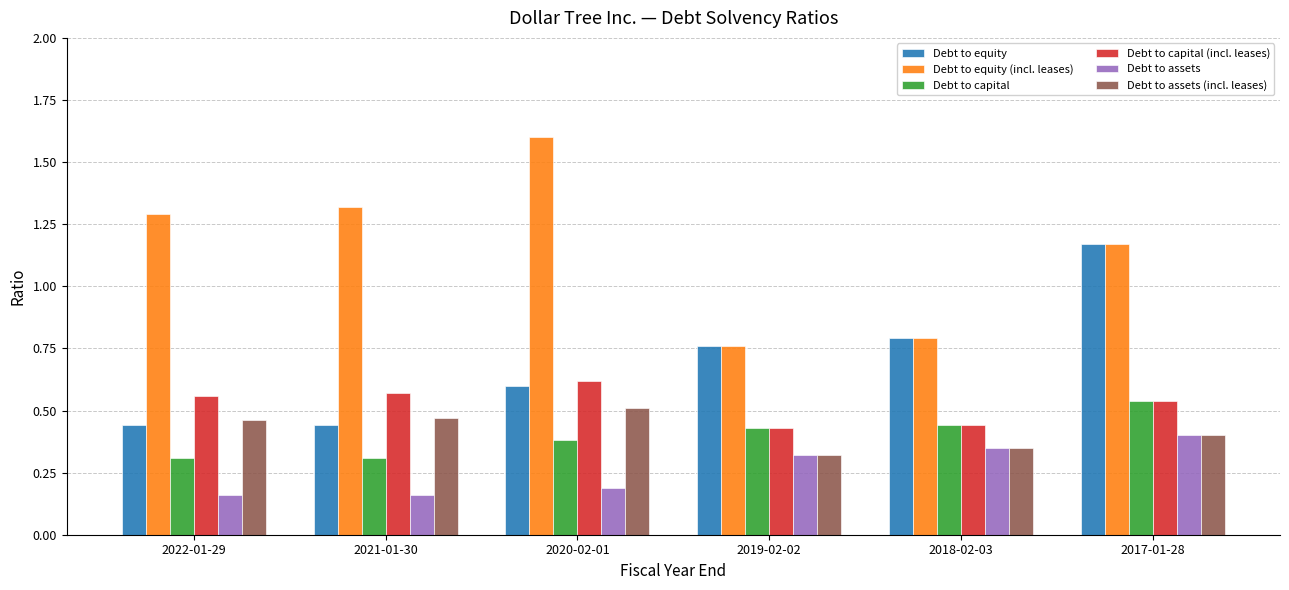

Count the Debt to assets (incl. leases) values in the range 0 to 1.

6